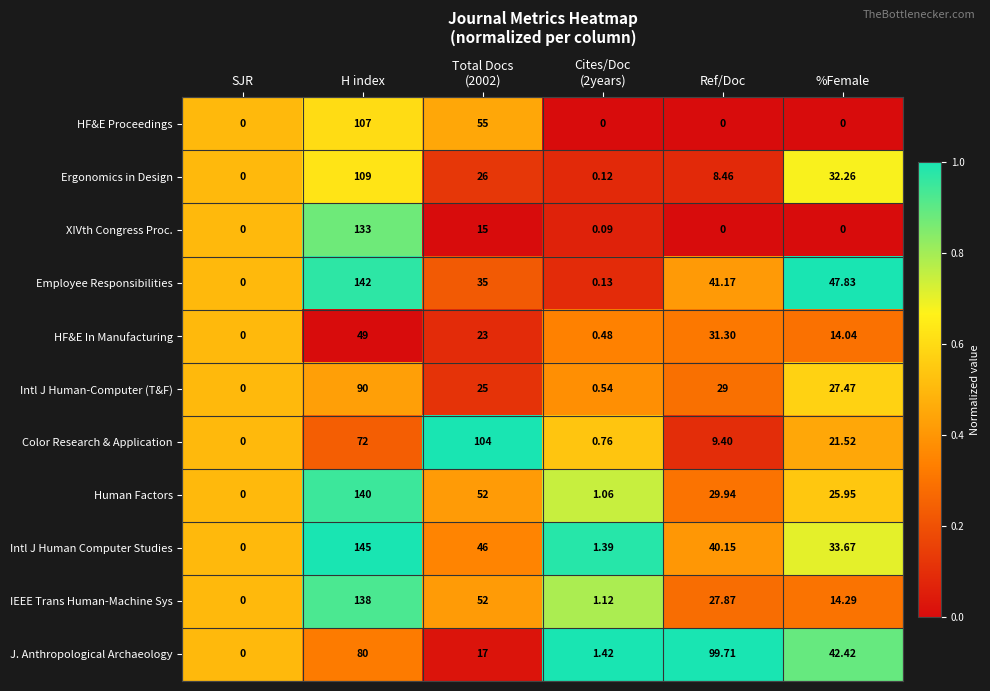

At which label does Intl J Human Computer Studies first exceed 40?

H index